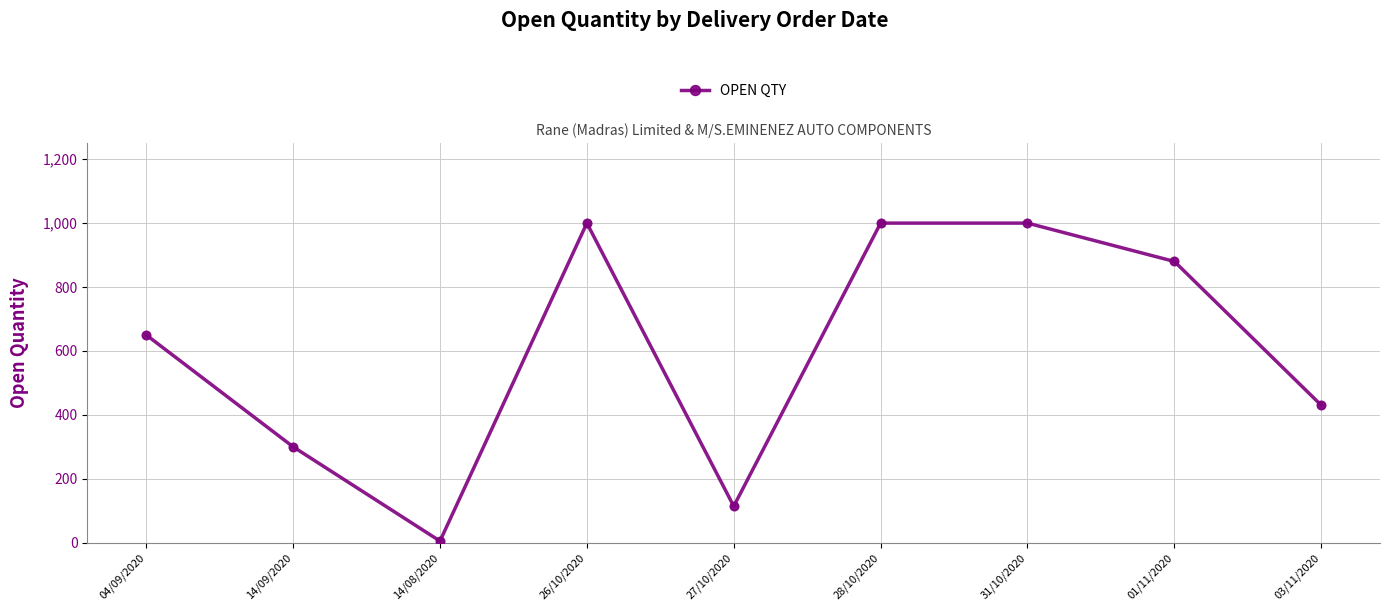

What is the change in value from 31/10/2020 to 01/11/2020?

-120